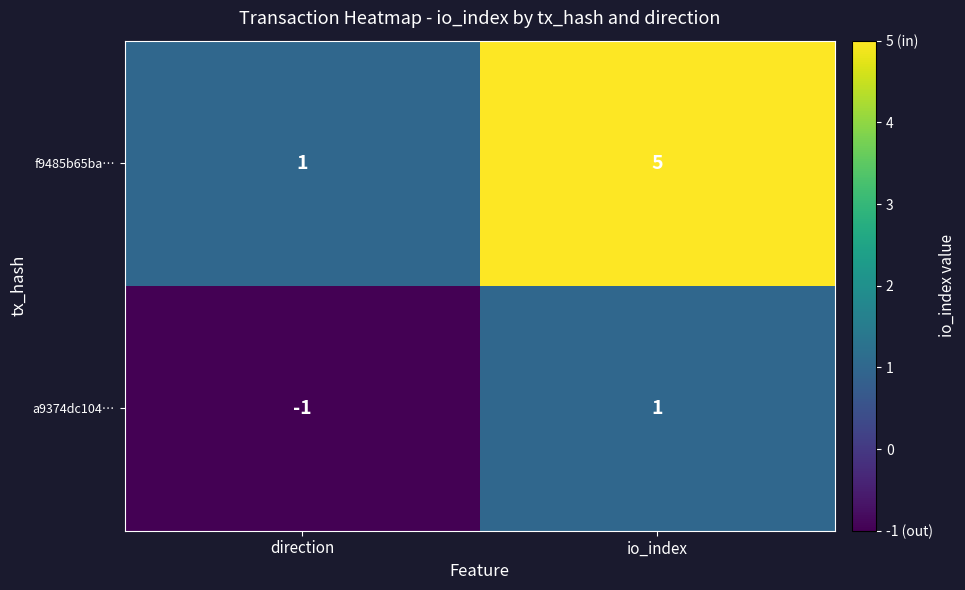

What is the difference between the maximum and minimum values in the f9485b65ba… series?

4